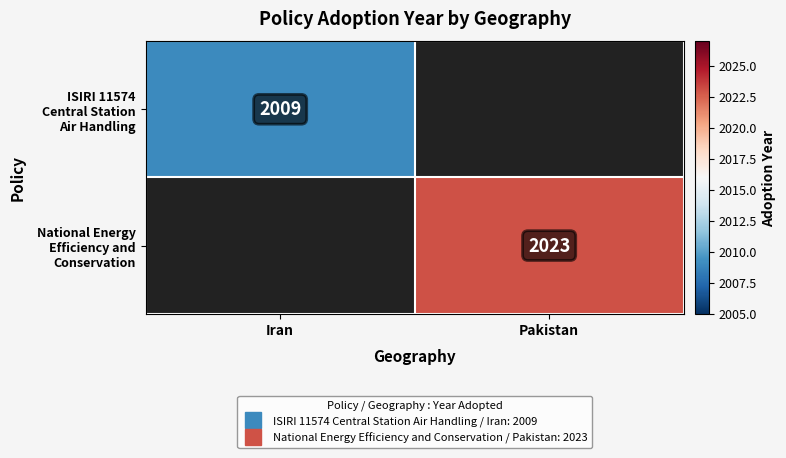

Which series has the widest spread of values?

ISIRI 11574 Central Station Air Handling